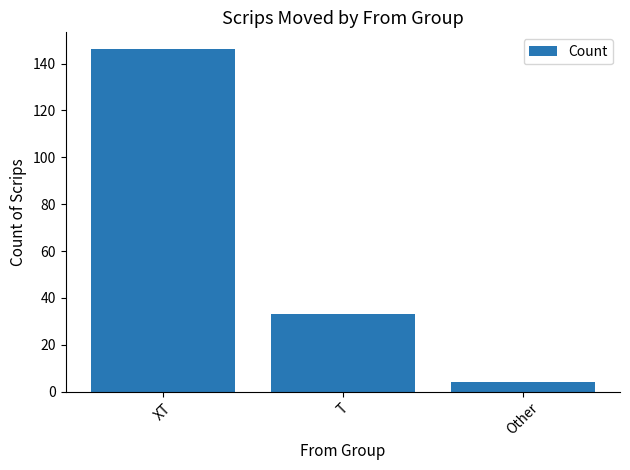

List the labels in order of value, largest first.

XT, T, Other